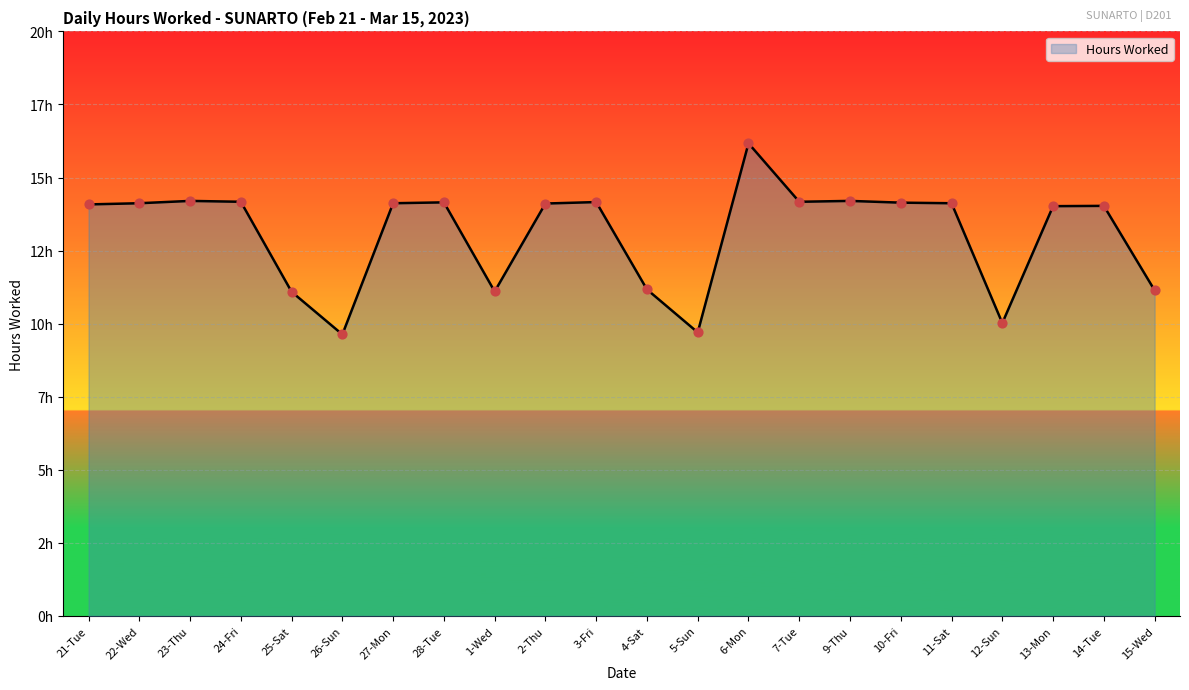

Is this an area chart (filled region under the line)?

Yes